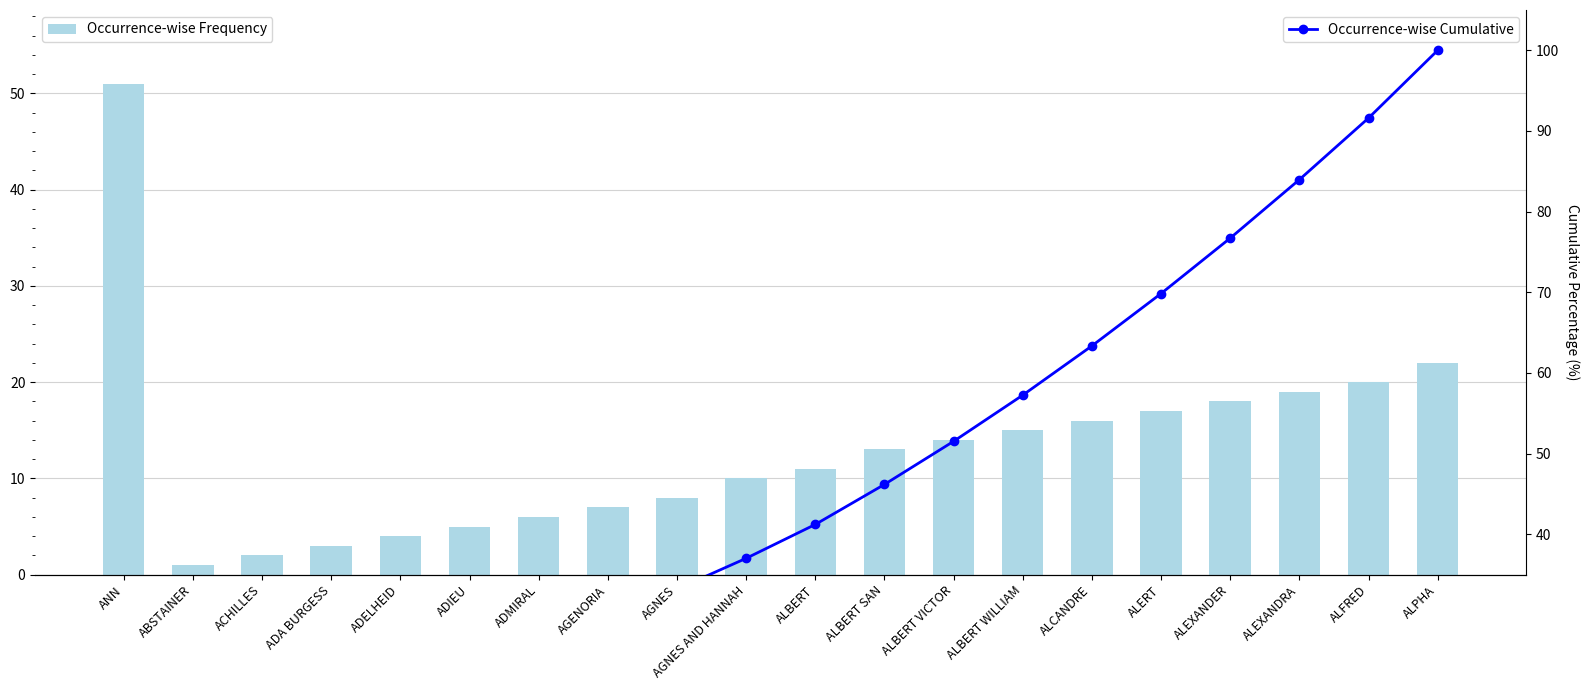

What are all the series names shown in the legend?

Occurrence-wise Frequency, Occurrence-wise Cumulative